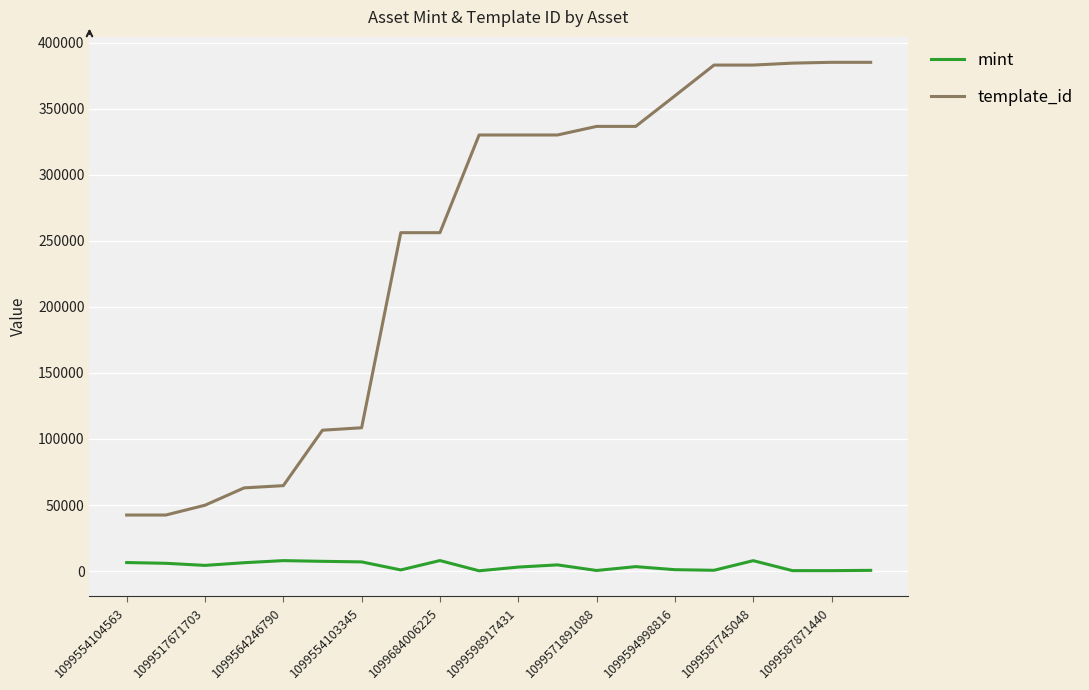

How many categories are shown in the chart?

20